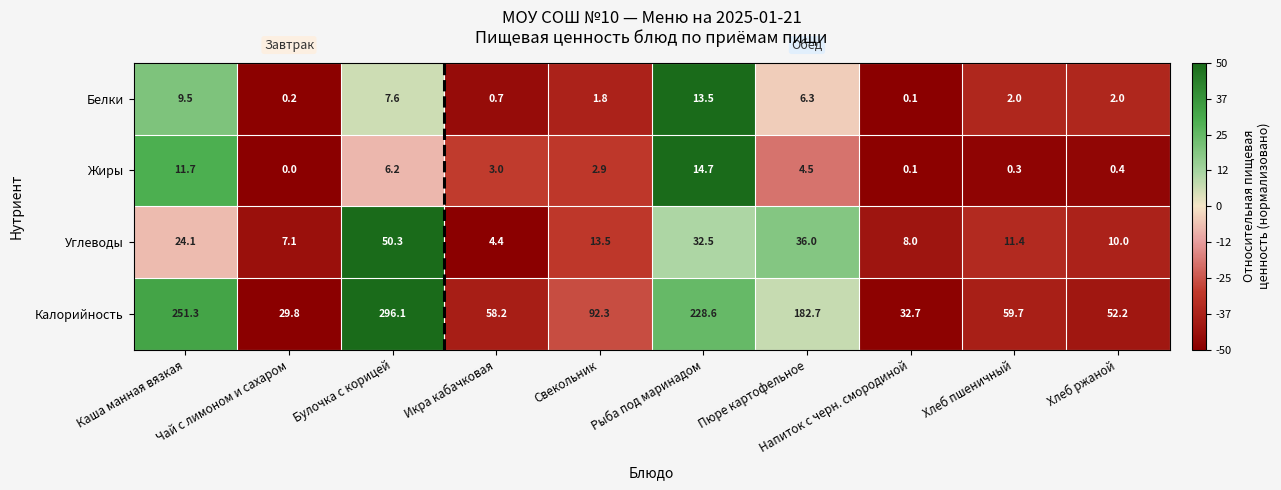

What is the sum of the Белки values at Напиток с черн. смородиной and Булочка с корицей?

7.7